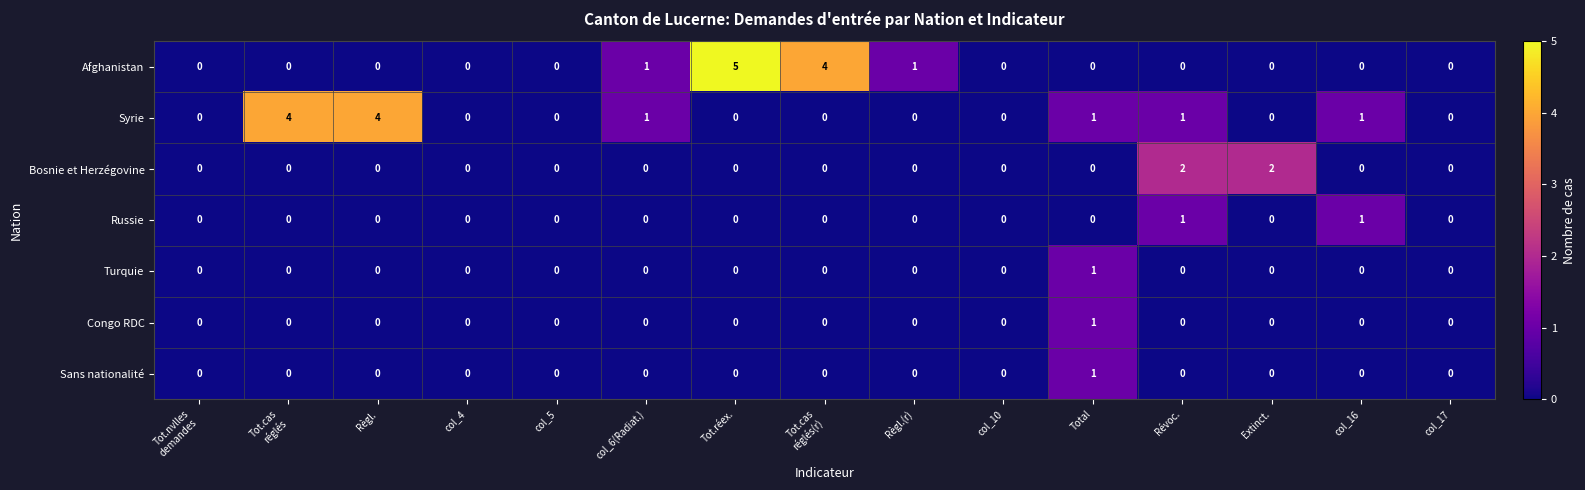

The Syrie series shows 1 at col_16. True or false?

True